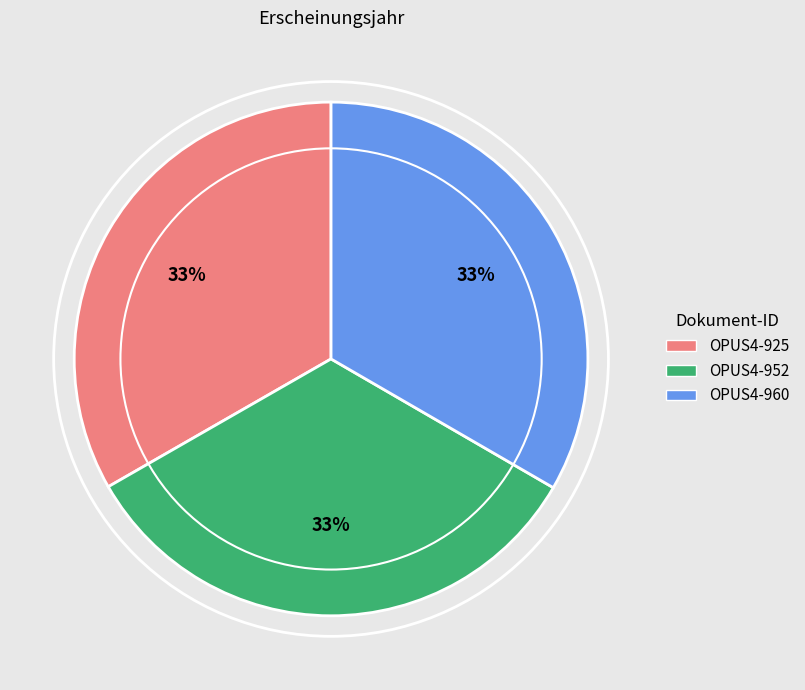

To the nearest percent, what percentage of the pie is OPUS4-925?

33%